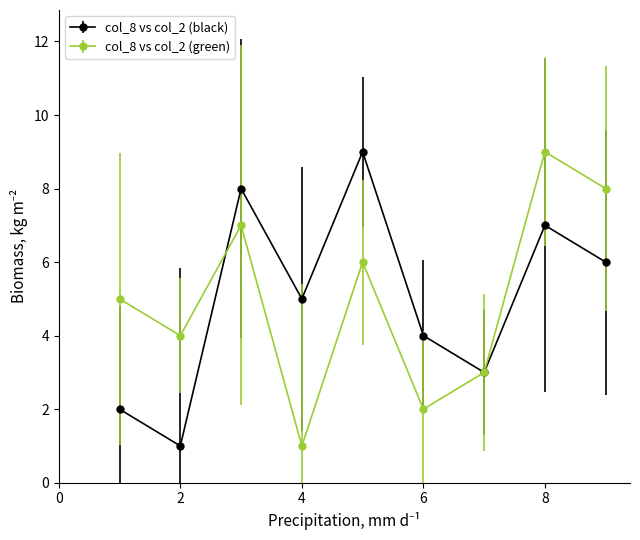

True or false: col_8 vs col_2 (green) has more than 1 interior local peaks.

True